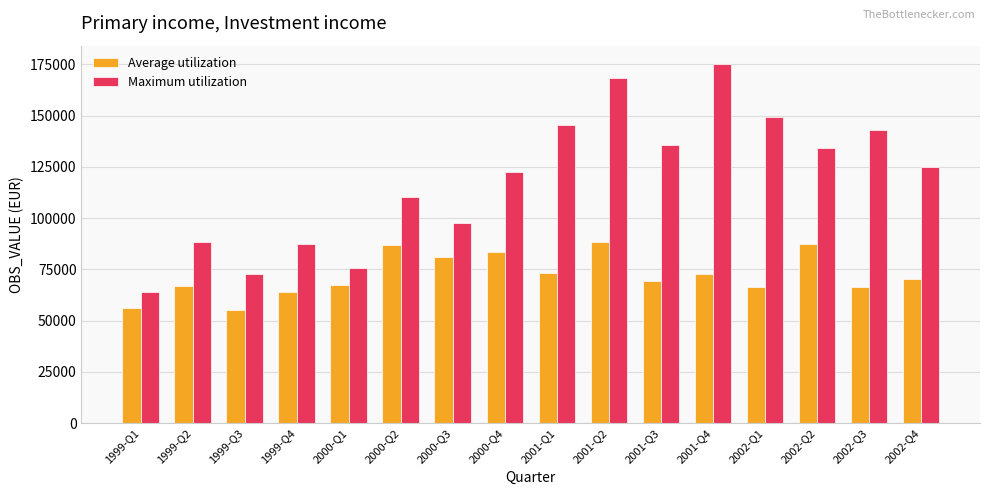

At which label does Average utilization first exceed 70046?

2000-Q2